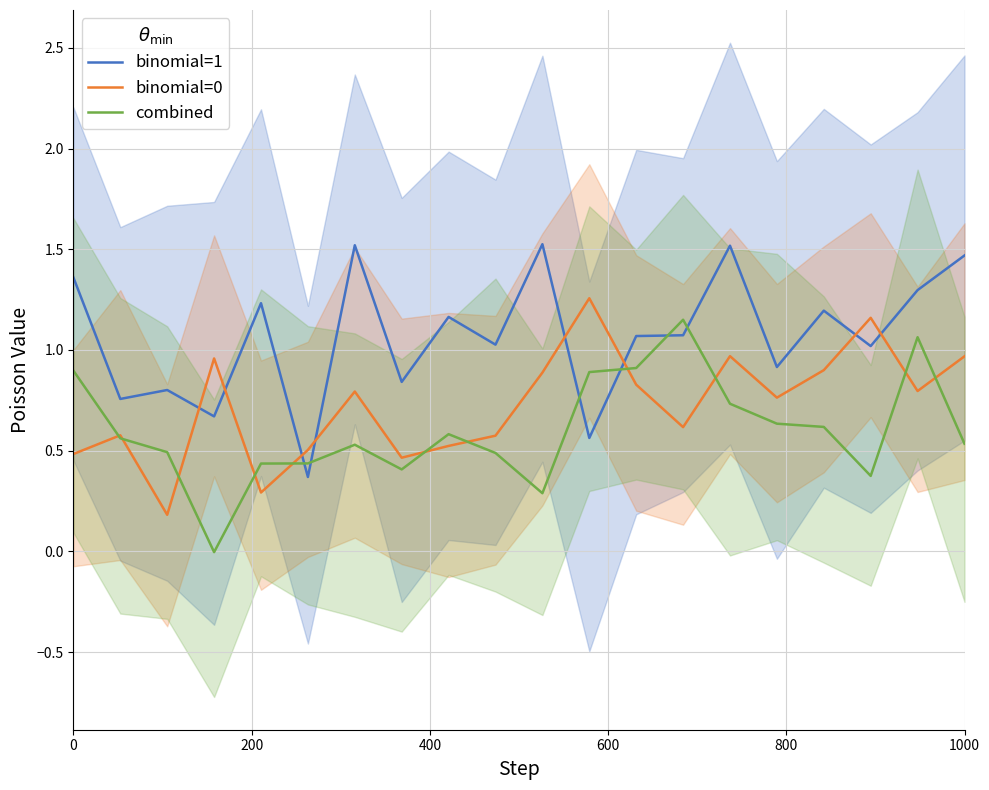

Reading right to left, transcribe all the data shown in this chart.

binomial=1: 1.5	1.3	1.0	1.2	0.9	1.5	1.1	1.1	0.6	1.5	1.0	1.2	0.8	1.5	0.4	1.2	0.7	0.8	0.8	1.4
binomial=0: 1.0	0.8	1.2	0.9	0.8	1.0	0.6	0.8	1.3	0.9	0.6	0.5	0.5	0.8	0.5	0.3	1.0	0.2	0.6	0.5
combined: 0.5	1.1	0.4	0.6	0.6	0.7	1.2	0.9	0.9	0.3	0.5	0.6	0.4	0.5	0.4	0.4	-0.0	0.5	0.6	0.9